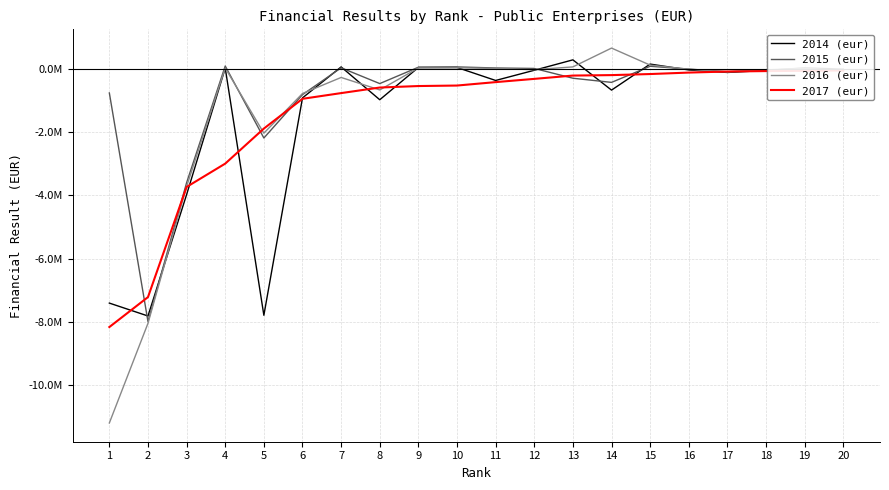

What is the spread (max minus min) of values at 2?

826752.1